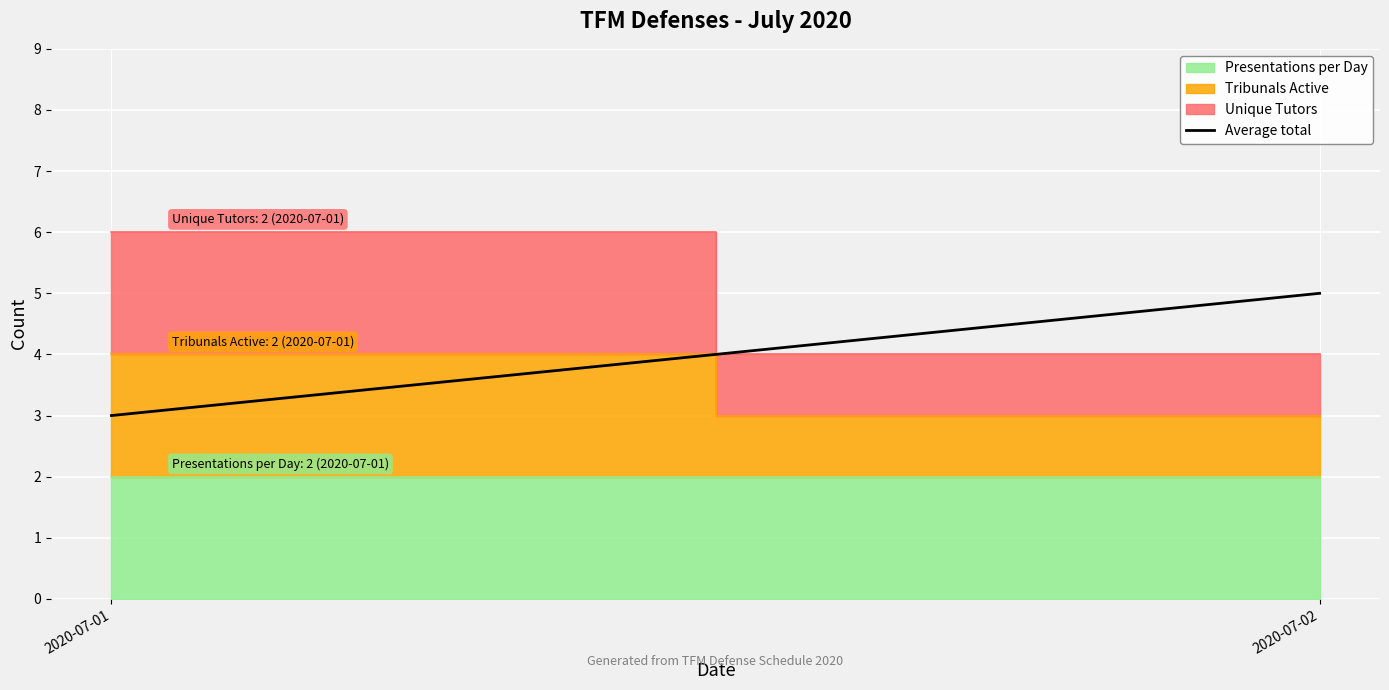

How many categories are shown in the chart?

2